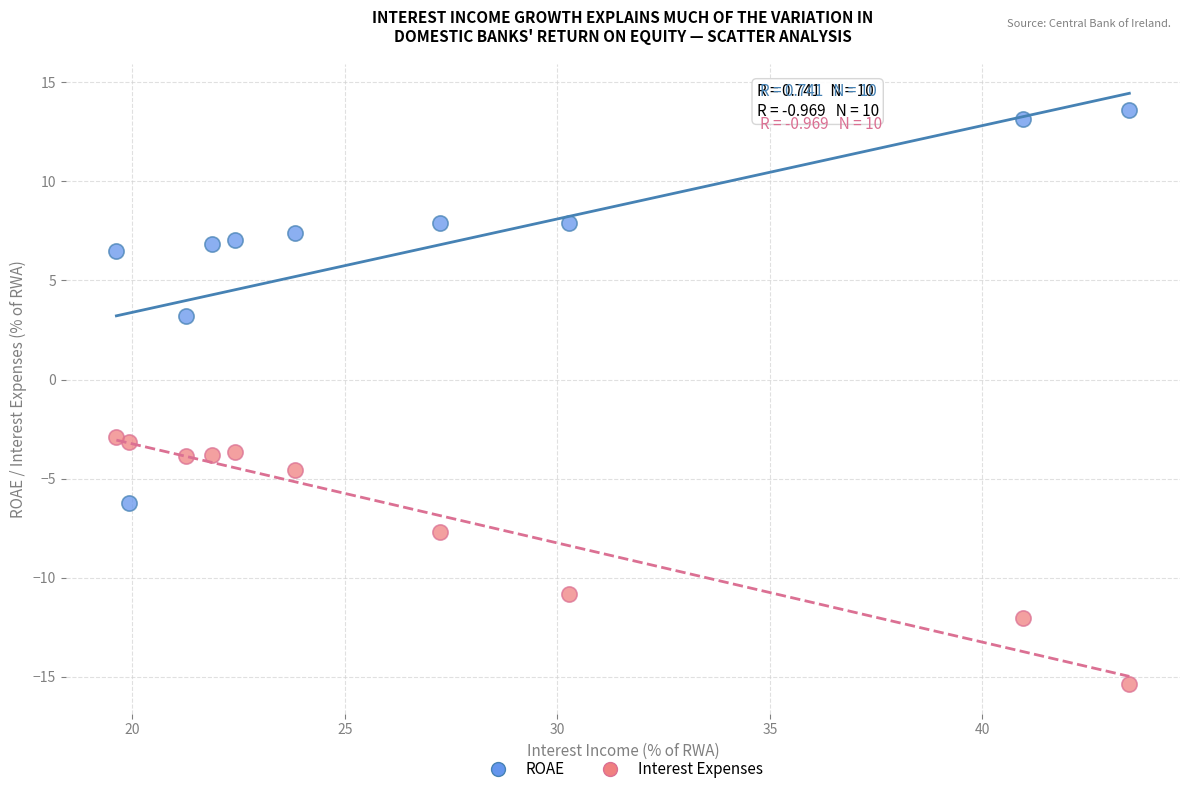

In the Interest Expenses series, what Y value is closest to -9?

-7.7